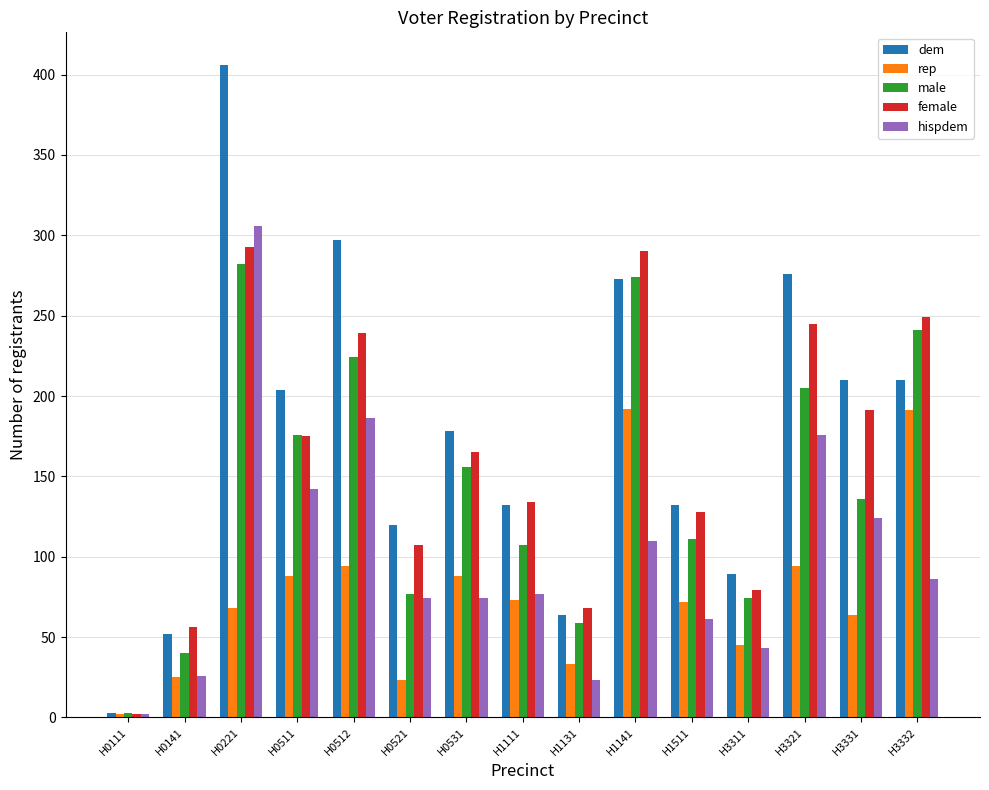

What is the maximum value shown in the chart?

406